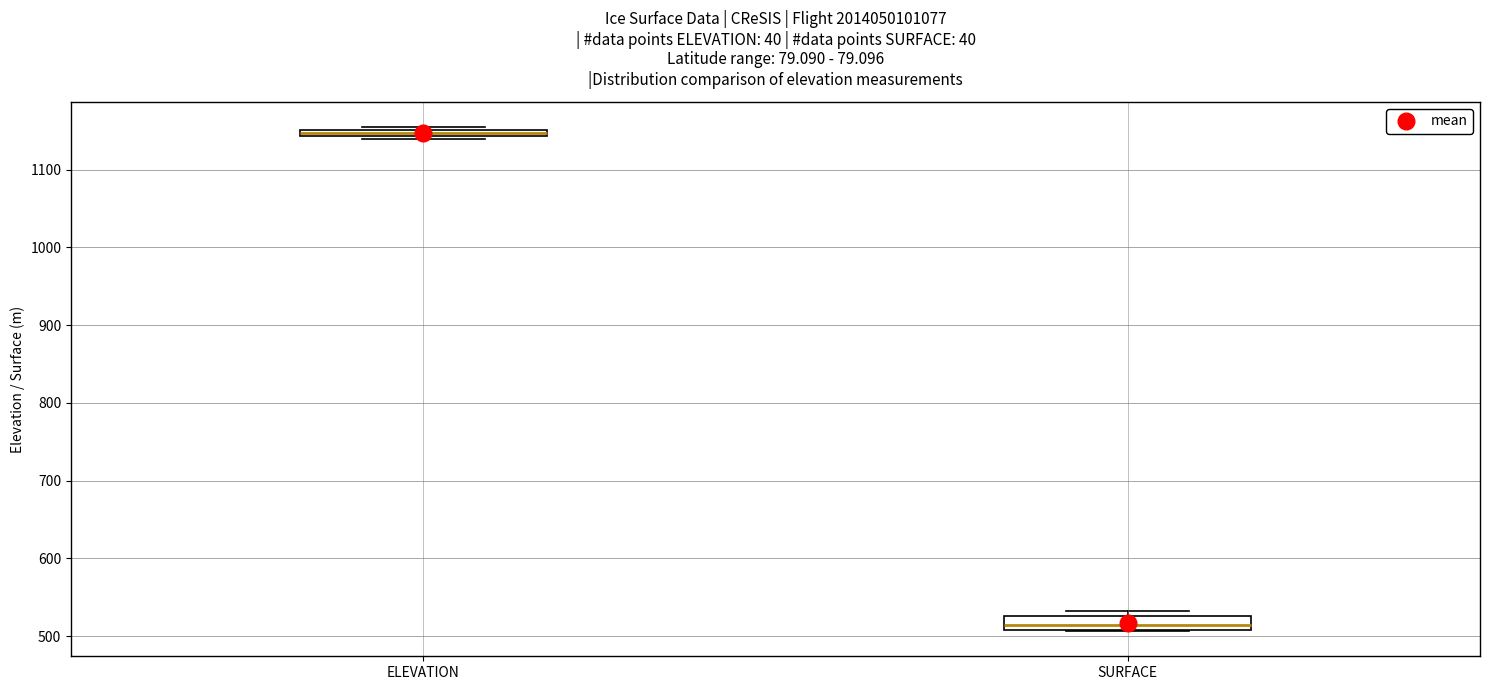

Which box has the lowest median line?

SURFACE